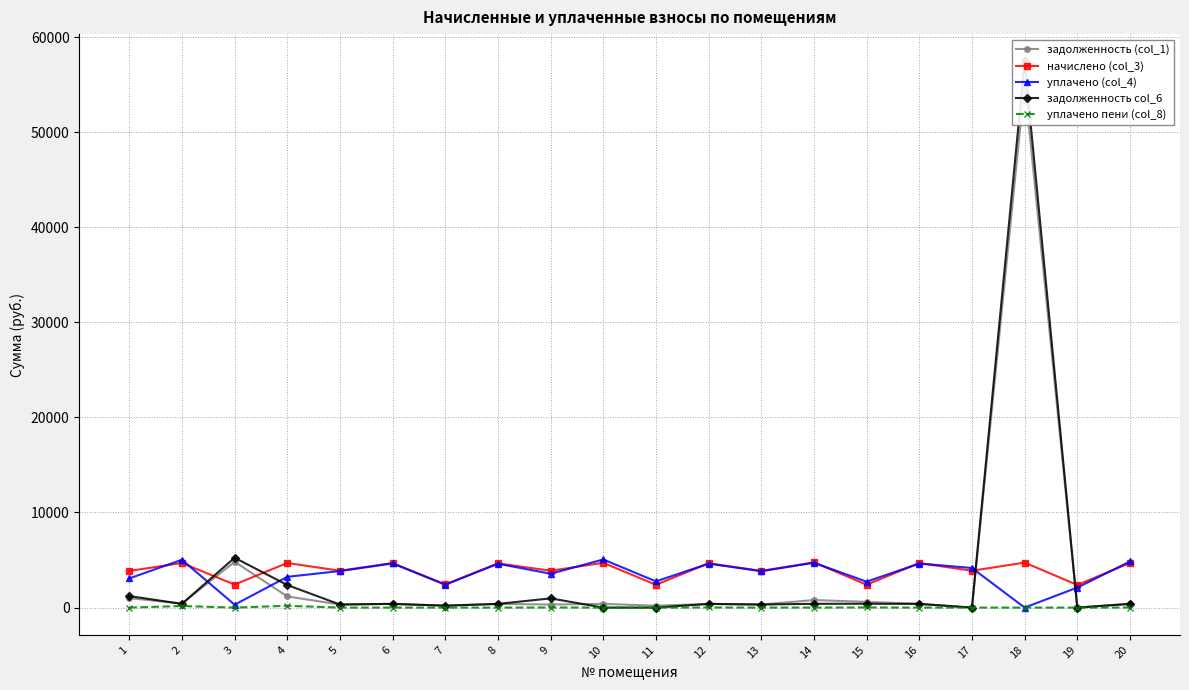

Between which two adjacent categories do задолженность col_6 and уплачено (col_4) first intersect?

2 and 3